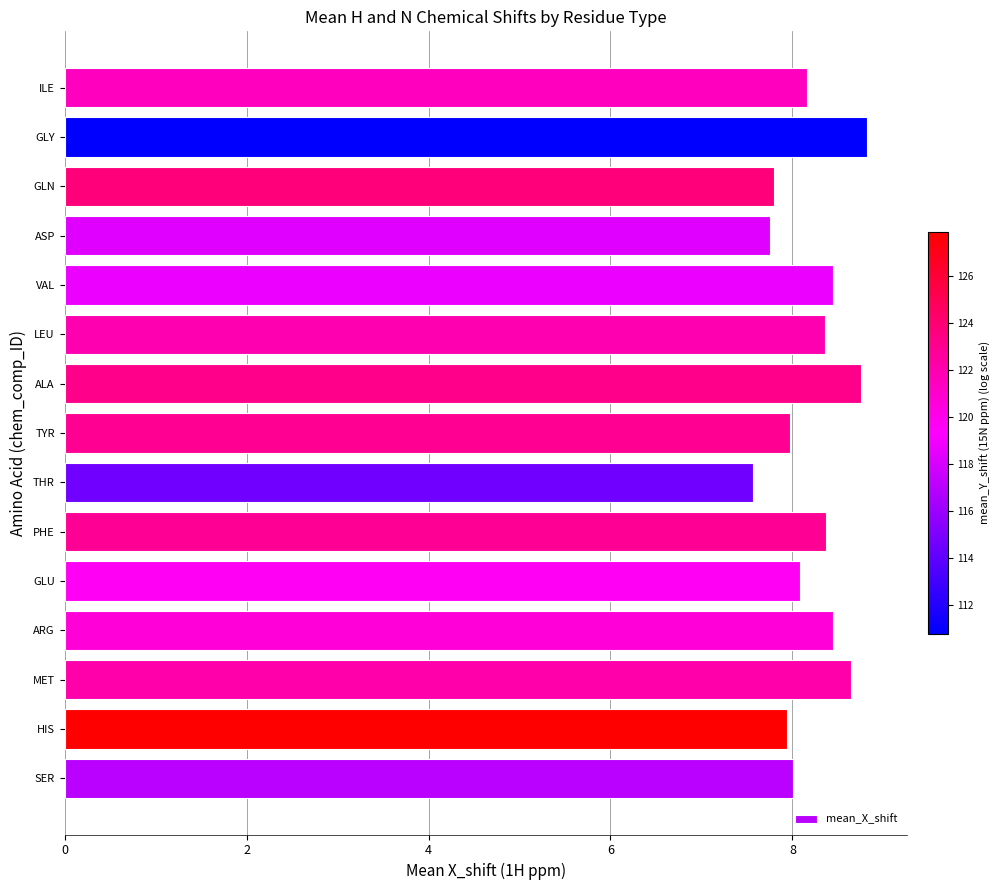

The chart shows a value of 8.0 at SER. True or false?

True